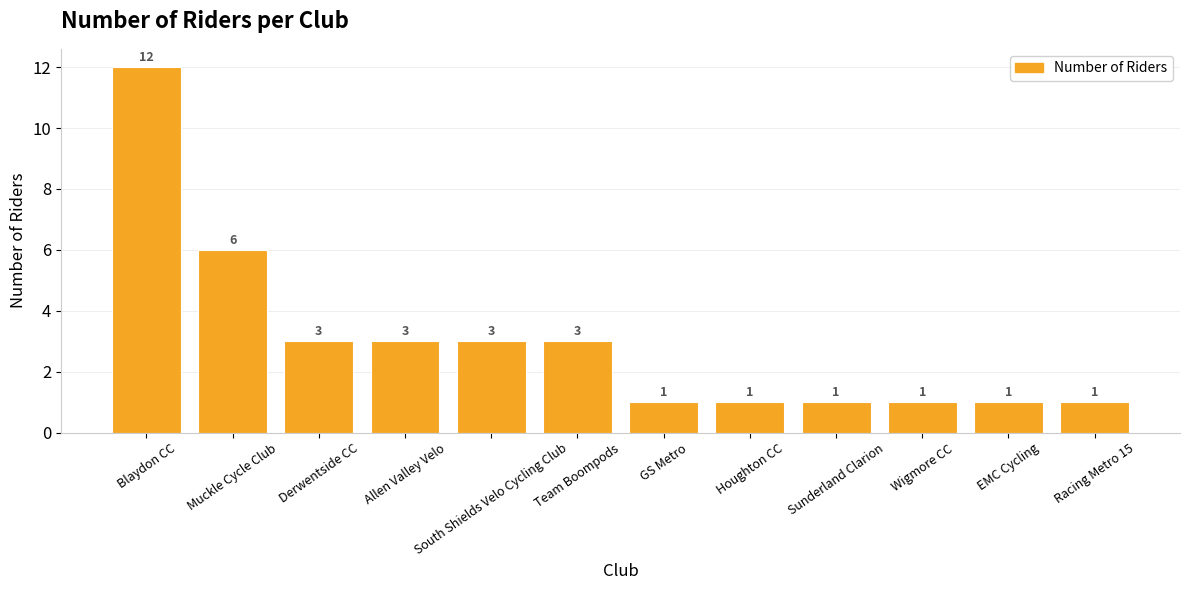

How many series are shown in this chart?

1